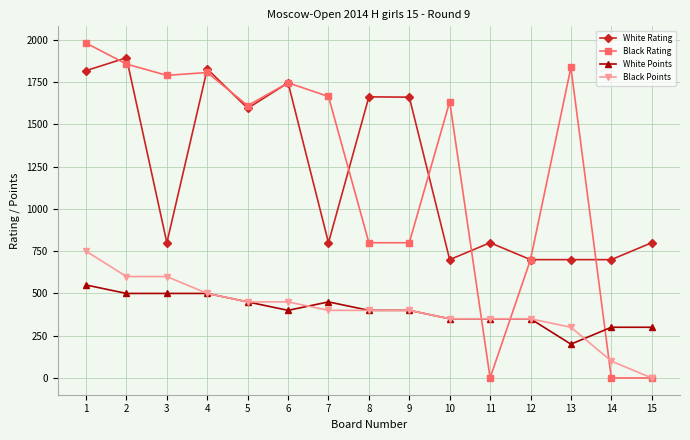

What is the difference between the White Points values at 1 and 2?

50